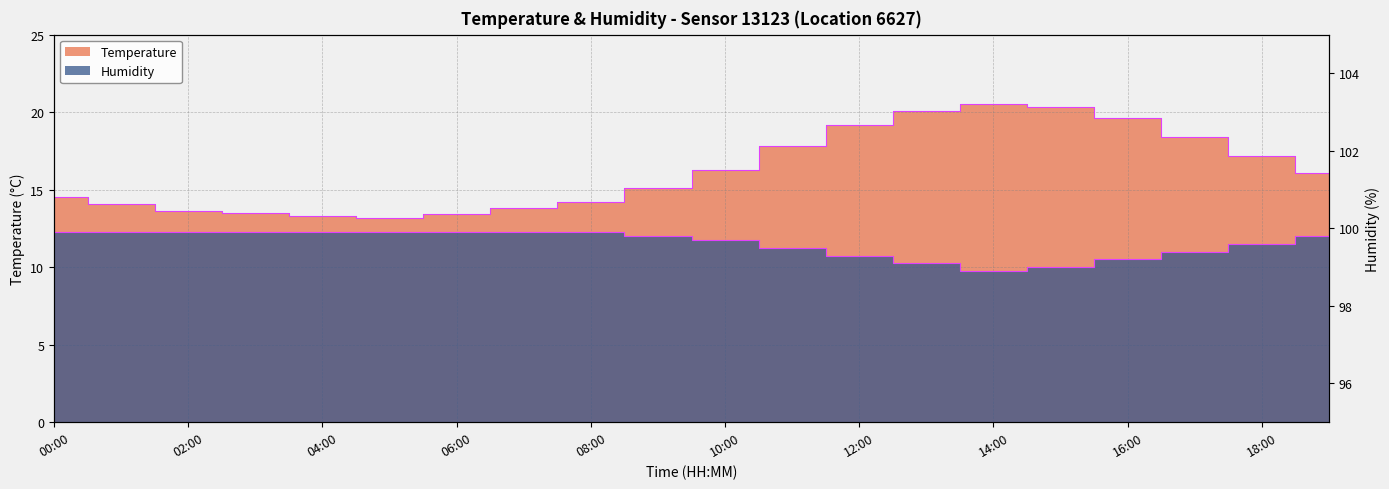

Reading right to left, what are all the values shown in this chart?

temperature: 19:00=16.1	18:00=17.2	17:00=18.4	16:00=19.6	15:00=20.3	14:00=20.5	13:00=20.1	12:00=19.2	11:00=17.8	10:00=16.3	09:00=15.1	08:00=14.2	07:00=13.8	06:00=13.4	05:00=13.2	04:00=13.3	03:00=13.5	02:00=13.6	01:00=14.1	00:00=14.5
humidity: 19:00=99.8	18:00=99.6	17:00=99.4	16:00=99.2	15:00=99.0	14:00=98.9	13:00=99.1	12:00=99.3	11:00=99.5	10:00=99.7	09:00=99.8	08:00=99.9	07:00=99.9	06:00=99.9	05:00=99.9	04:00=99.9	03:00=99.9	02:00=99.9	01:00=99.9	00:00=99.9